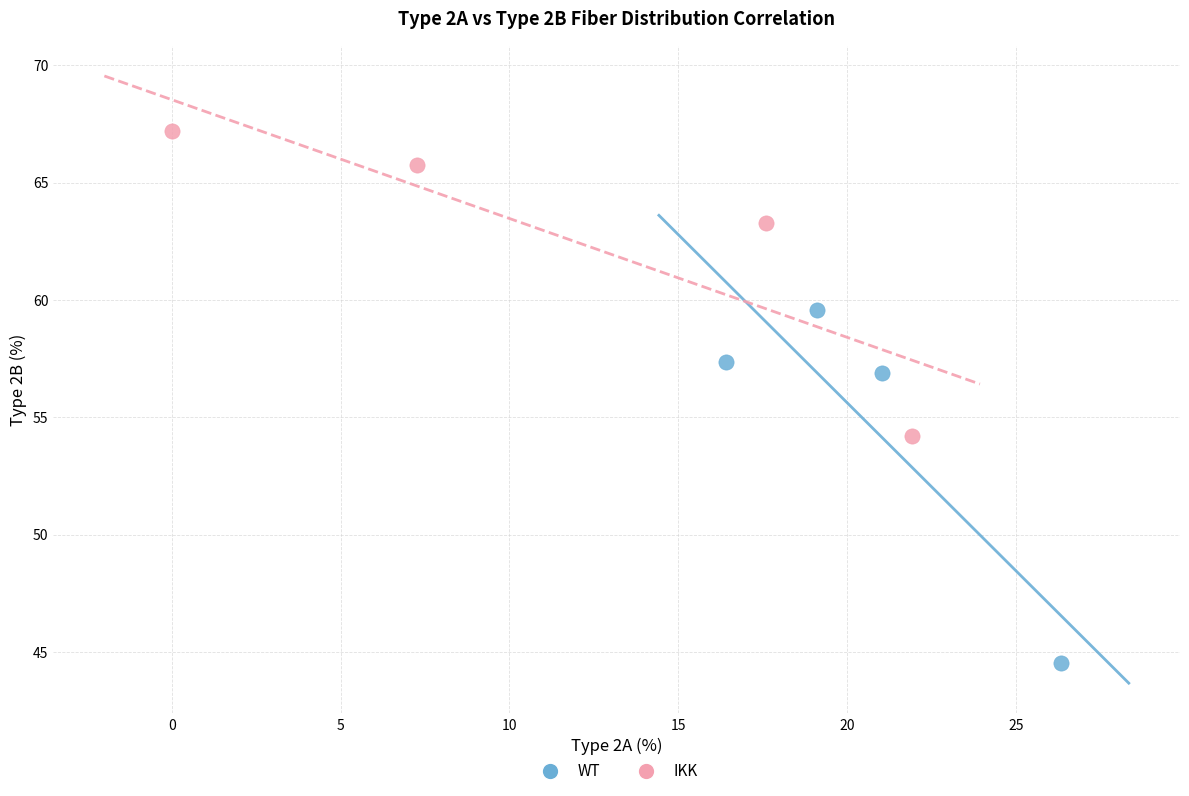

Which series has the largest Y range (max minus min)?

WT